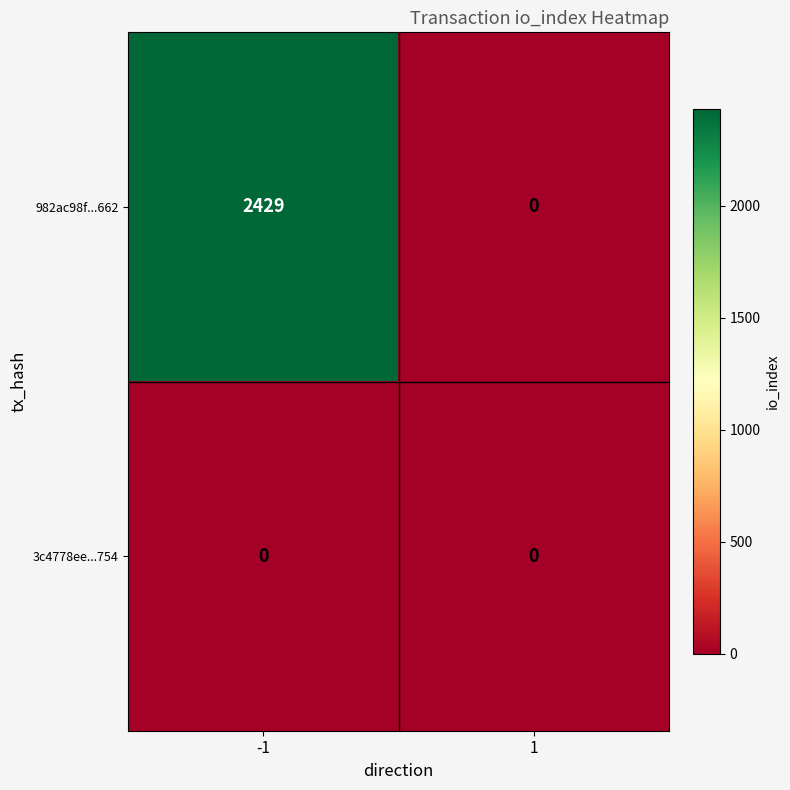

The value of 3c4778ee...754 at 1 is 0. True or false?

True